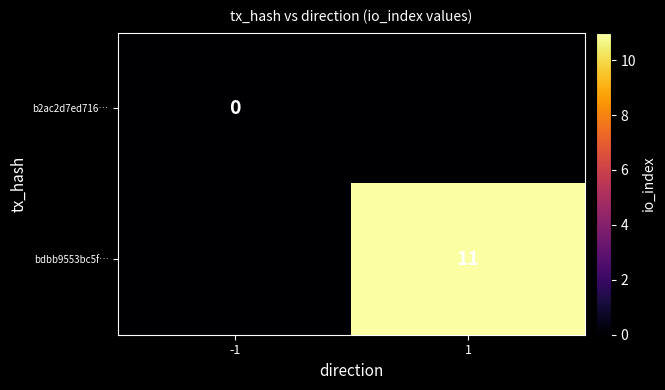

The value of bdbb9553bc5f… at 1 is 11. True or false?

True